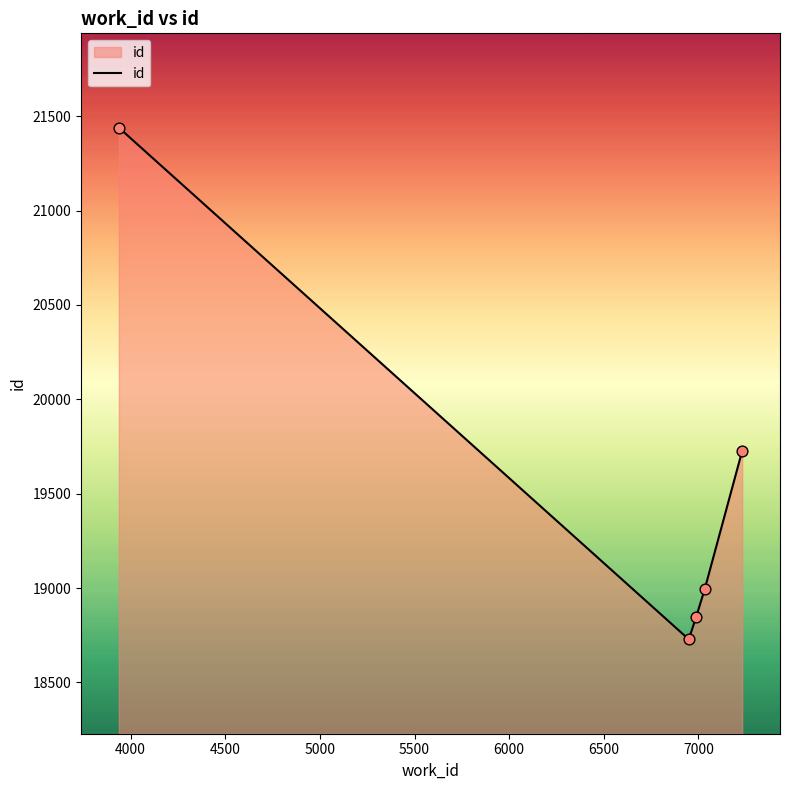

What is the difference between the maximum and minimum values?

2711